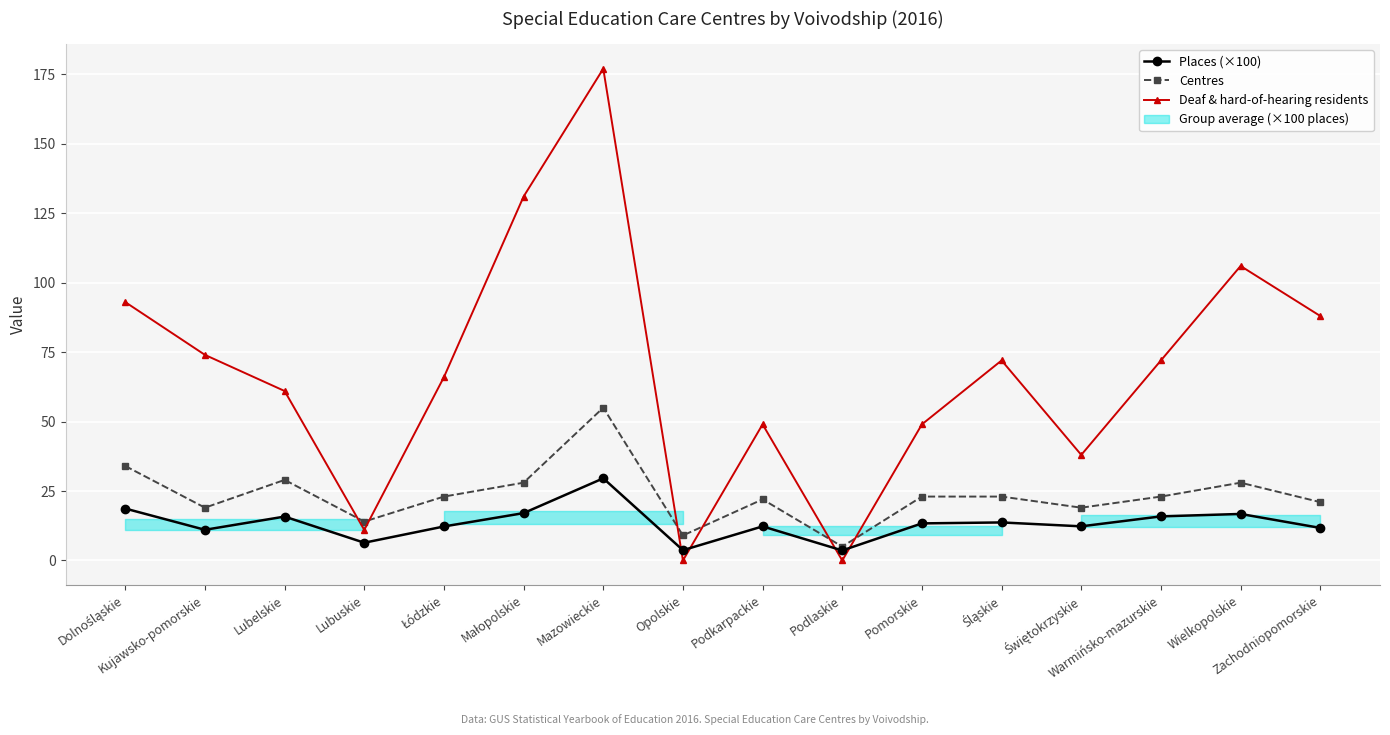

Reading left to right, list all the values displayed in this chart.

Places (×100): 18.7	11.0	15.8	6.4	12.2	17.1	29.6	3.7	12.3	3.6	13.3	13.7	12.3	15.9	16.8	11.7
Centres: 34.0	19.0	29.0	14.0	23.0	28.0	55.0	9.0	22.0	5.0	23.0	23.0	19.0	23.0	28.0	21.0
Deaf & hard-of-hearing residents: 93.0	74.0	61.0	11.0	66.0	131.0	177.0	0.0	49.0	0.0	49.0	72.0	38.0	72.0	106.0	88.0